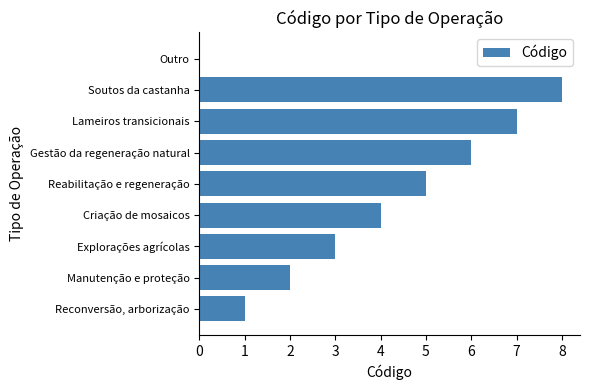

What is the maximum value shown in the chart?

8